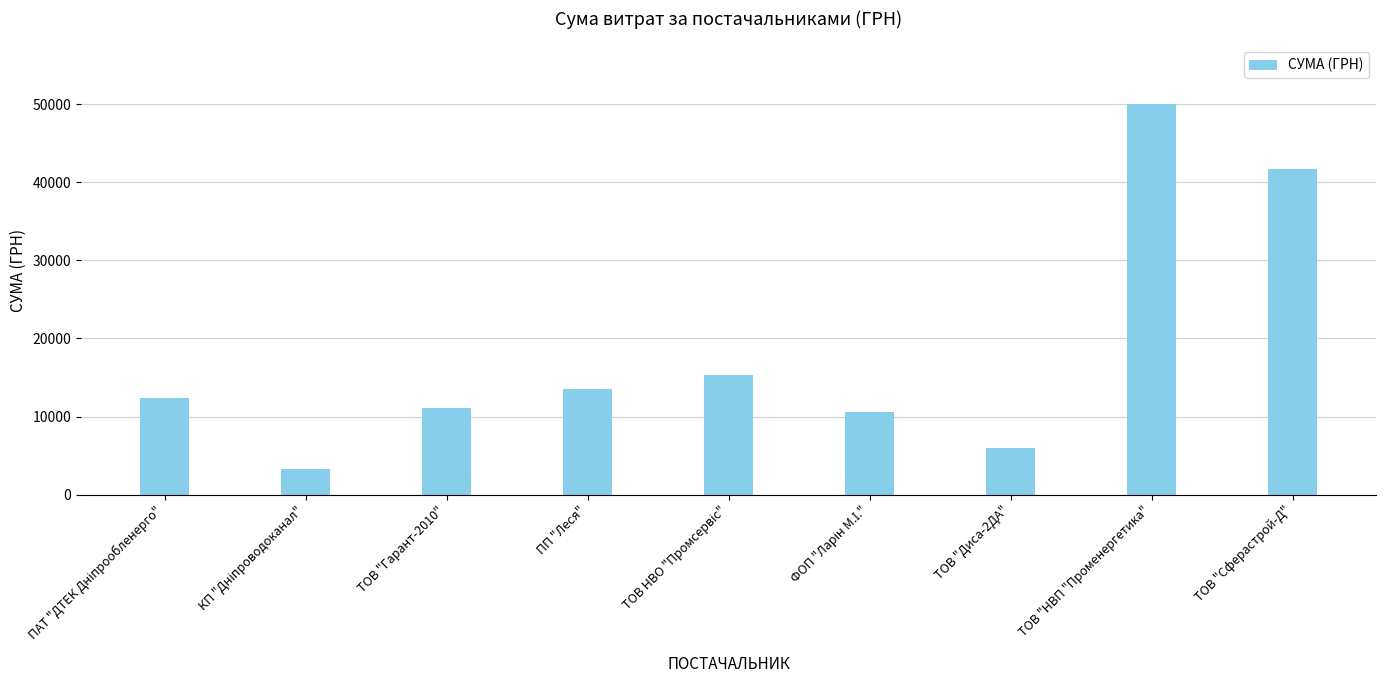

What is the difference between the maximum and minimum values?

46721.8